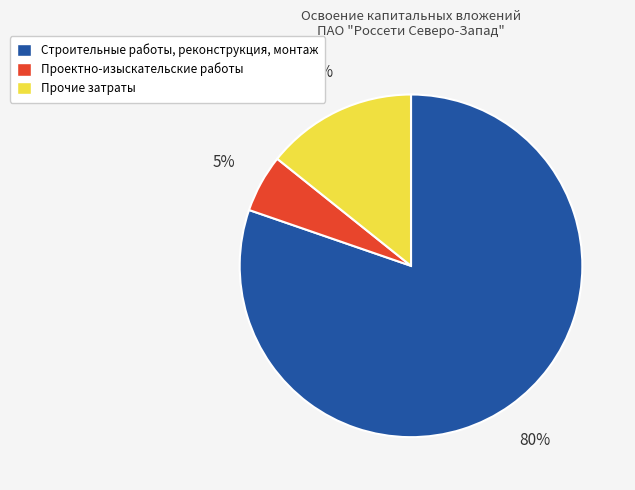

Do Строительные работы, реконструкция, монтаж and Проектно-изыскательские работы together represent more than half of the pie?

Yes